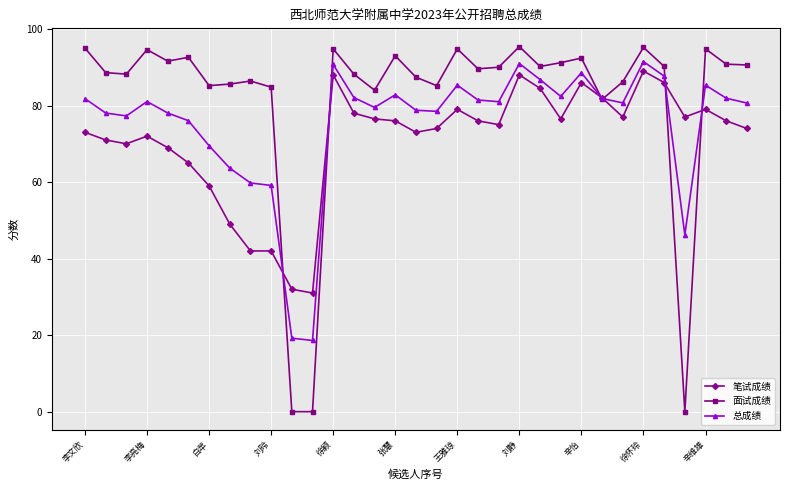

True or false: 笔试成绩 has more than 0 interior local peaks.

True